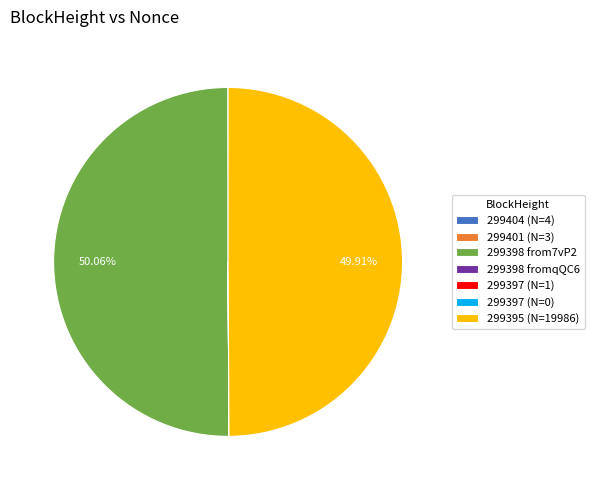

Do 299395 (N=19986) and 299398 from7vP2 together represent more than half of the pie?

Yes